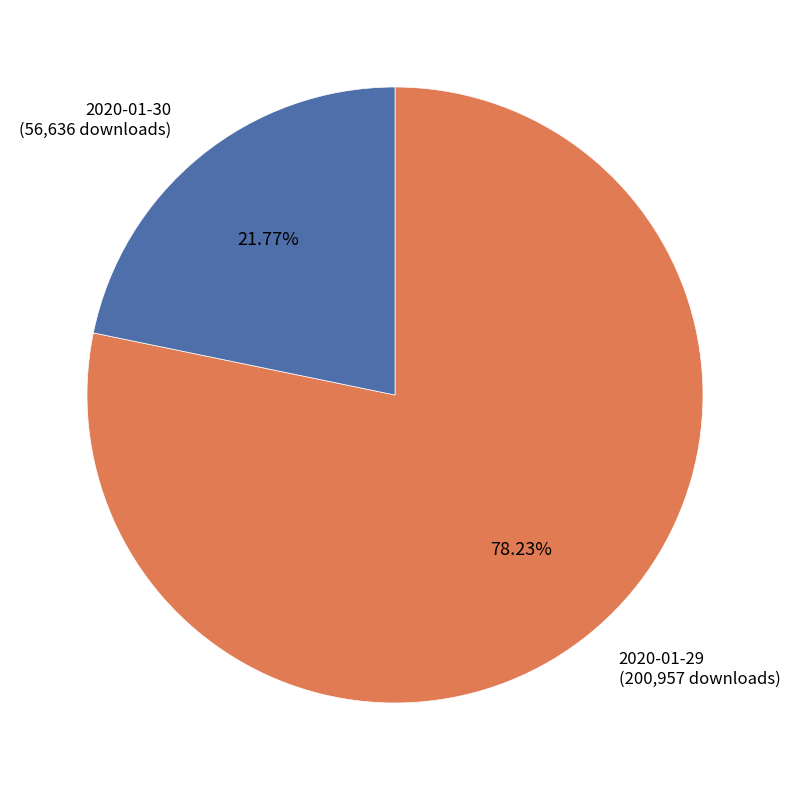

Which slice is the largest?

2020-01-29